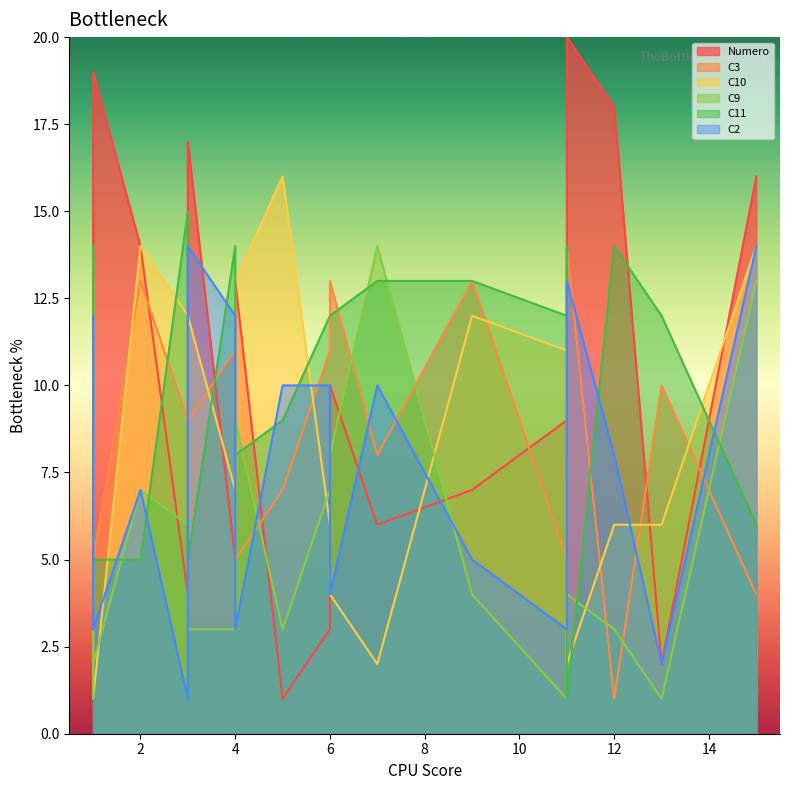

Does the chart display data point markers on the line(s)?

No